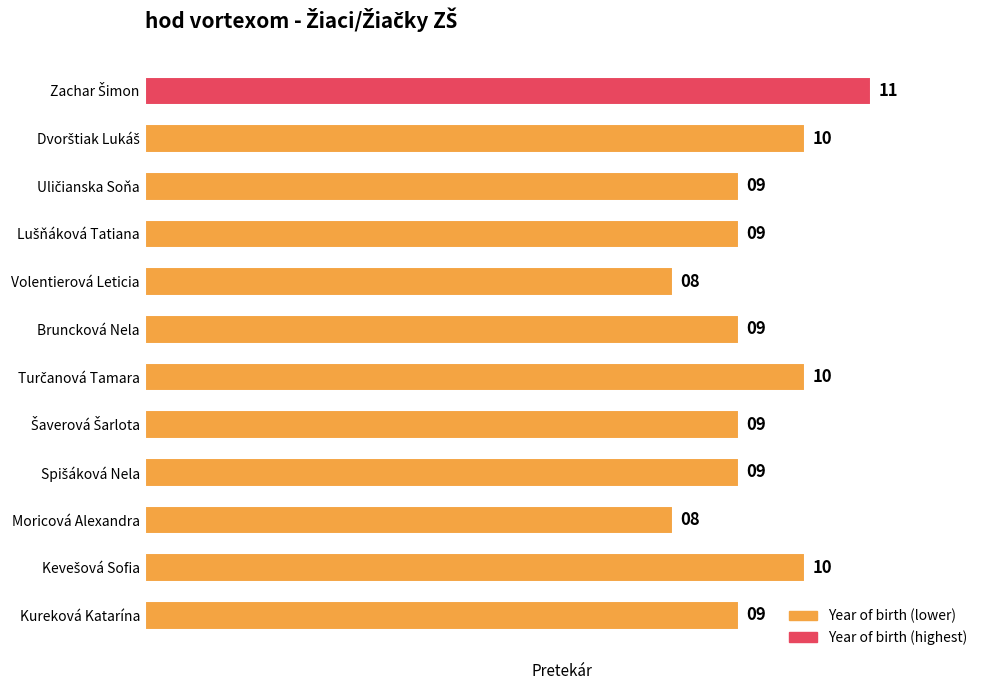

What is the greatest value displayed?

11